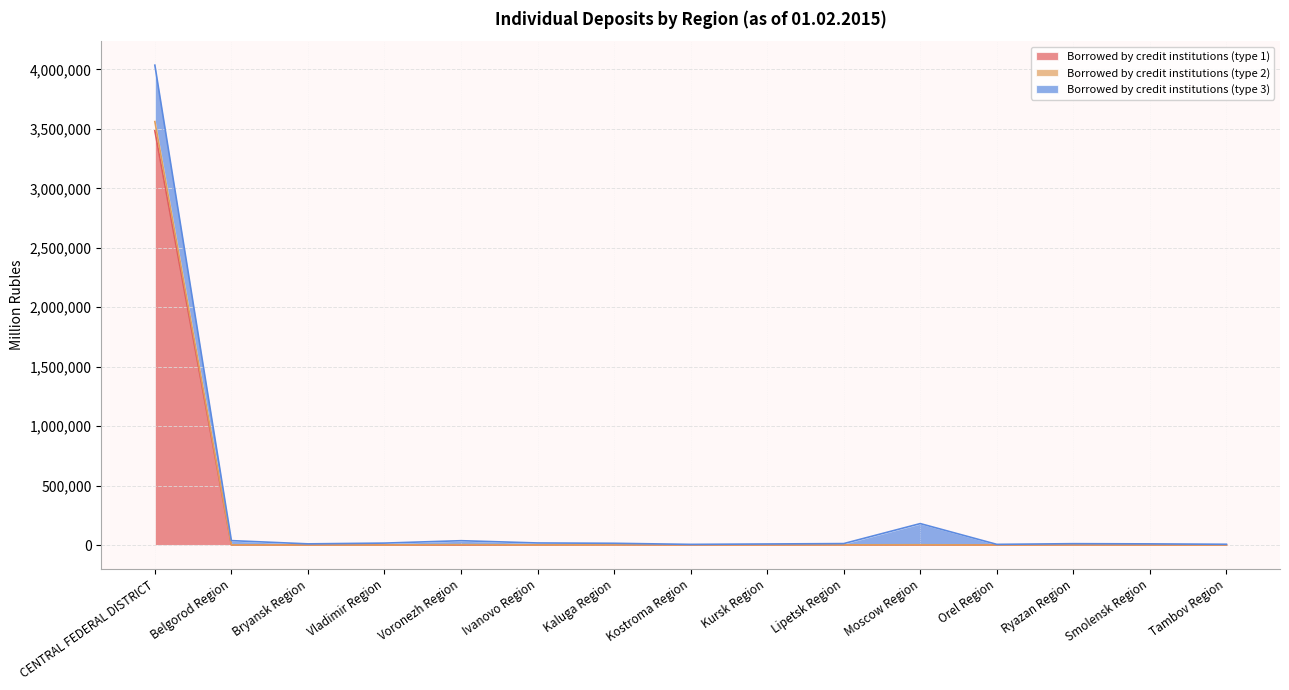

Where does the Borrowed by credit institutions (type 2) series first go above 1029?

CENTRAL FEDERAL DISTRICT